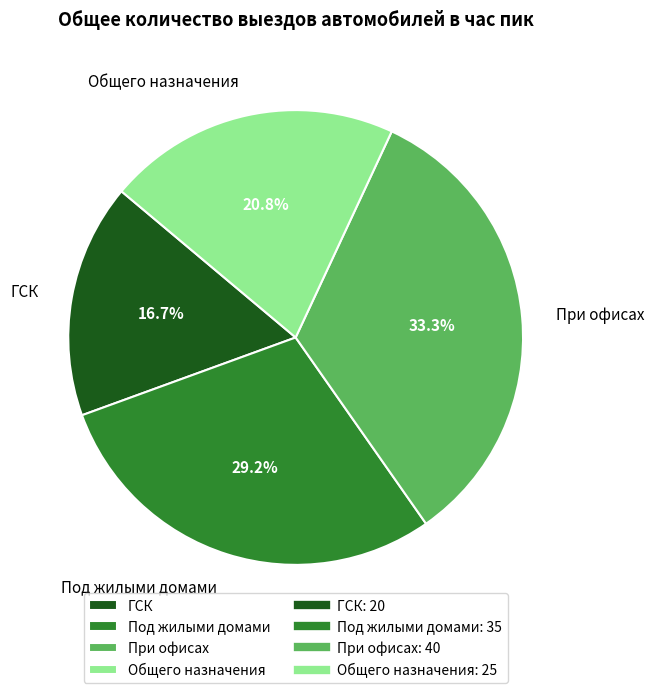

Is it true that ГСК is 22% of the pie?

False